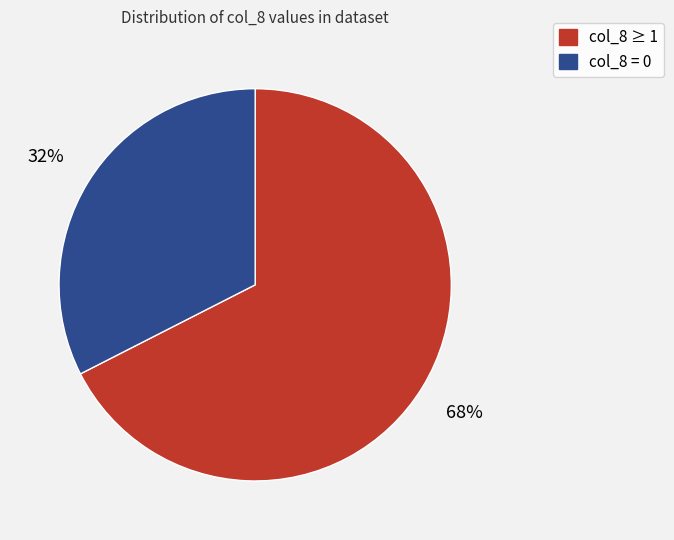

Does col_8 = 0 represent more than half of the total?

No